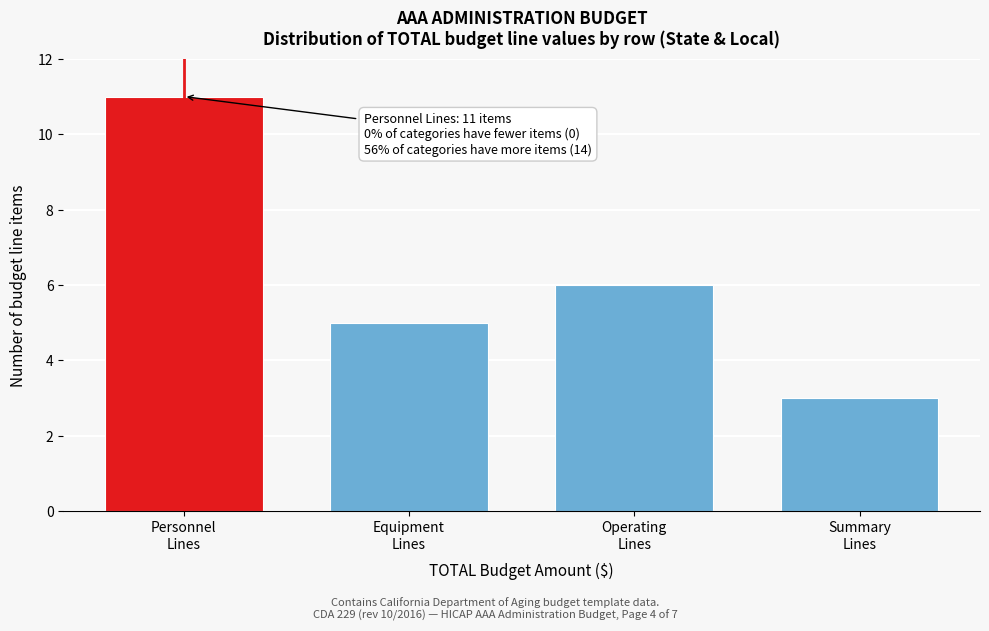

Reading left to right, what are all the values shown in this chart?

11	5	6	3